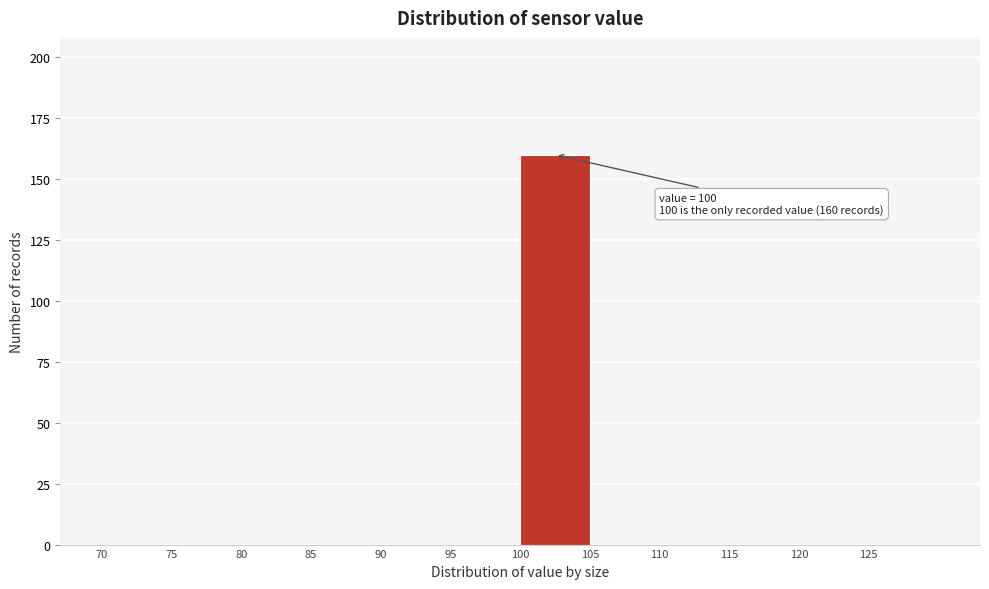

Over which range of the x-axis is the bar tallest?

100 to 105